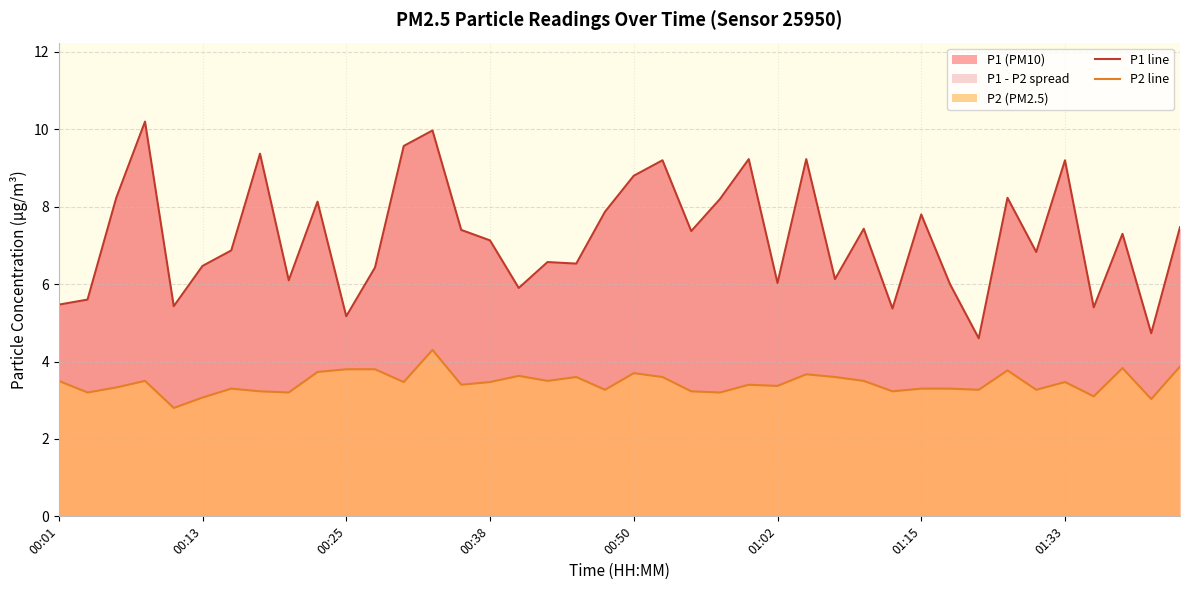

Reading right to left, what are all the values shown in this chart?

P1 line: 7.5	4.7	7.3	5.4	9.2	6.8	8.2	4.6	6.0	7.8	5.4	7.4	6.1	9.2	6.0	9.2	8.2	7.4	9.2	8.8	7.9	6.5	6.6	5.9	7.1	7.4	10.0	9.6	6.4	5.2	8.1	6.1	9.4	6.9	6.5	5.4	10.2	8.2	5.6	5.5
P2 line: 3.9	3.0	3.8	3.1	3.5	3.3	3.8	3.3	3.3	3.3	3.2	3.5	3.6	3.7	3.4	3.4	3.2	3.2	3.6	3.7	3.3	3.6	3.5	3.6	3.5	3.4	4.3	3.5	3.8	3.8	3.7	3.2	3.2	3.3	3.1	2.8	3.5	3.3	3.2	3.5